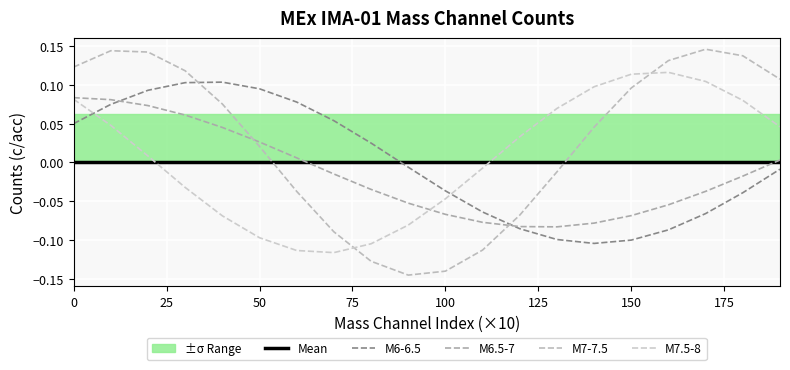

Reading left to right, list all the values displayed in this chart.

Mean: 0.0	0.0	0.0	0.0	0.0	0.0	0.0	0.0	0.0	0.0	0.0	0.0	0.0	0.0	0.0	0.0	0.0	0.0	0.0	0.0
M6-6.5: 0.0	0.1	0.1	0.1	0.1	0.1	0.1	0.1	0.0	-0.0	-0.0	-0.1	-0.1	-0.1	-0.1	-0.1	-0.1	-0.1	-0.0	-0.0
M6.5-7: 0.1	0.1	0.1	0.1	0.0	0.0	0.0	-0.0	-0.0	-0.1	-0.1	-0.1	-0.1	-0.1	-0.1	-0.1	-0.1	-0.0	-0.0	0.0
M7-7.5: 0.1	0.1	0.1	0.1	0.1	0.0	-0.0	-0.1	-0.1	-0.1	-0.1	-0.1	-0.1	-0.0	0.0	0.1	0.1	0.1	0.1	0.1
M7.5-8: 0.1	0.0	0.0	-0.0	-0.1	-0.1	-0.1	-0.1	-0.1	-0.1	-0.0	-0.0	0.0	0.1	0.1	0.1	0.1	0.1	0.1	0.0